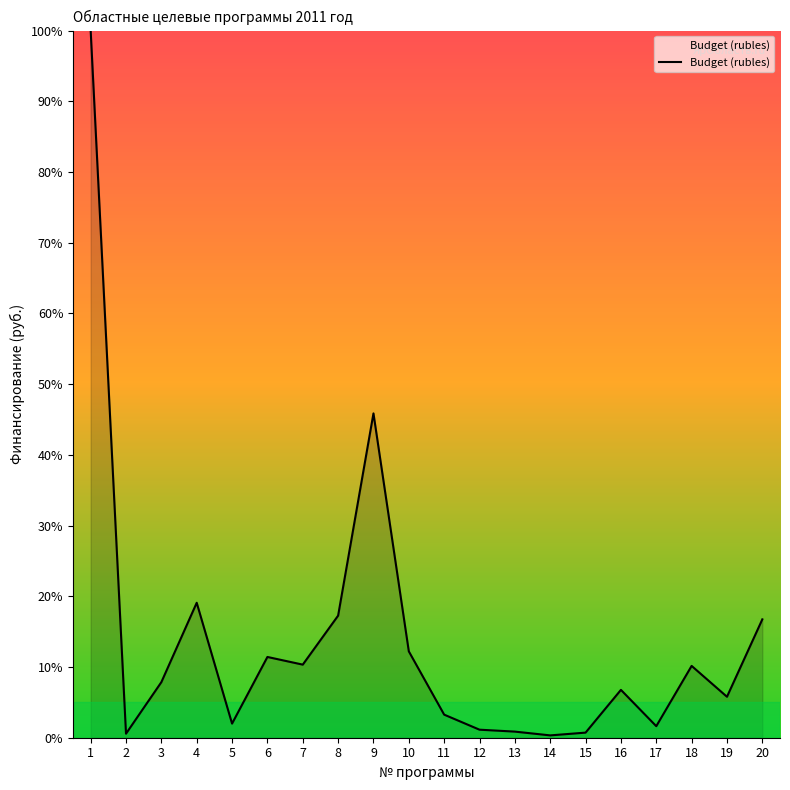

The value at 20 is 21.9. True or false?

False